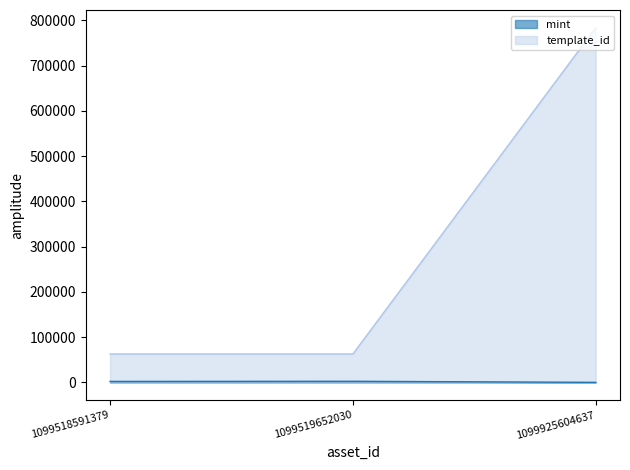

How many lines are shown in the chart?

2